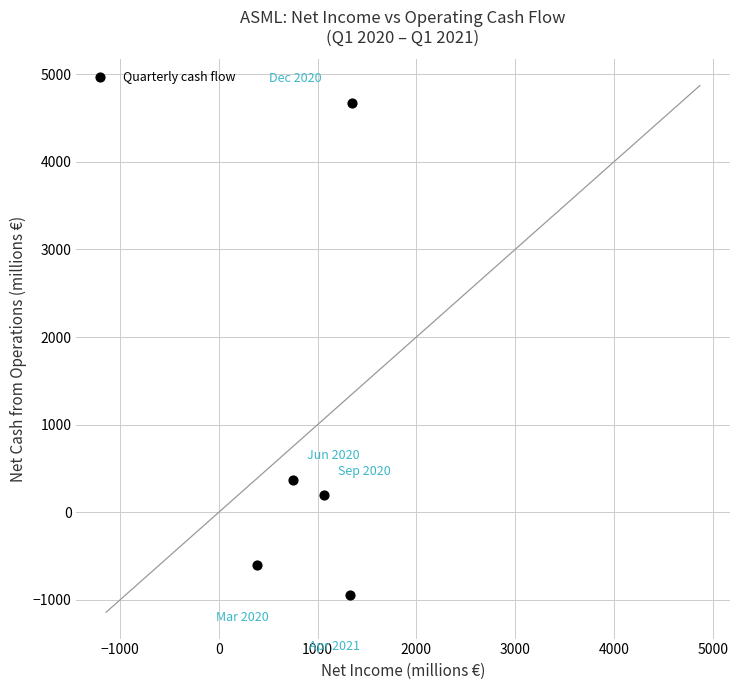

What Y value in the scatter plot is closest to 1864?

371.9